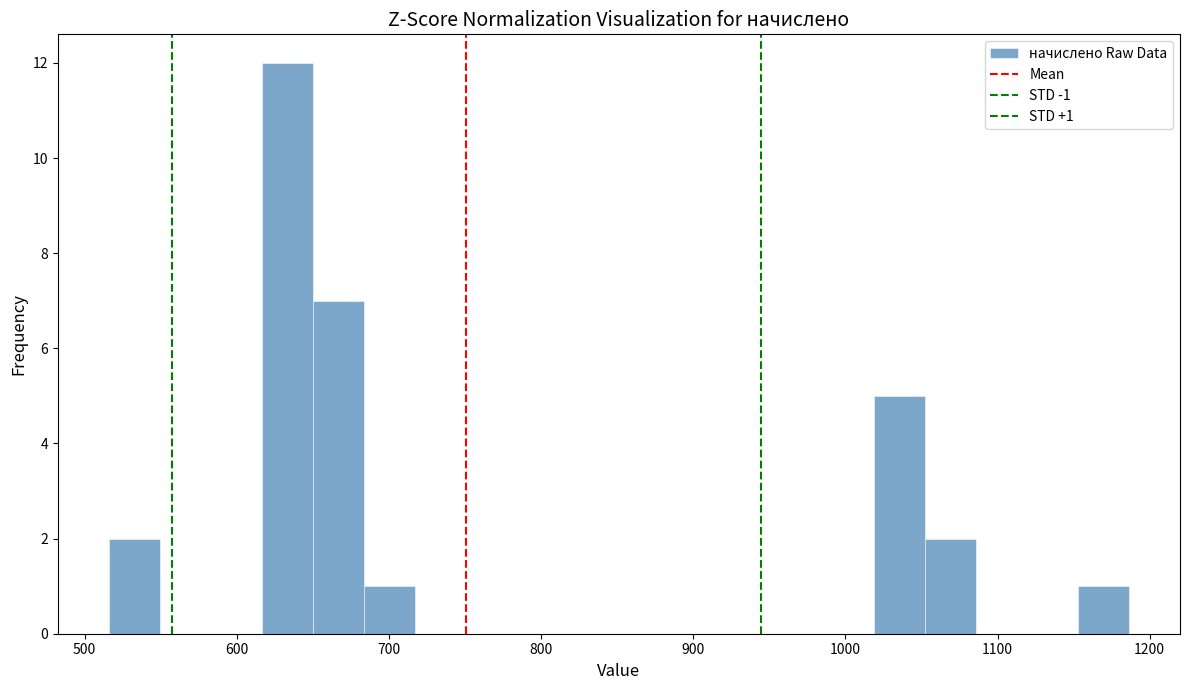

Read against the x-axis, roughly where is the centre of the tallest bar?

630